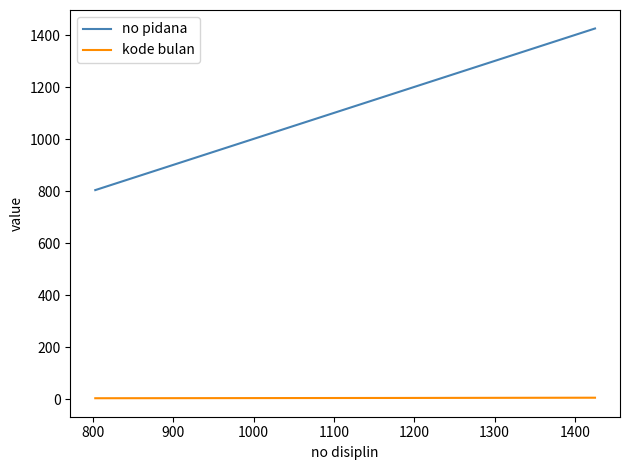

Does the chart have visible grid lines?

No